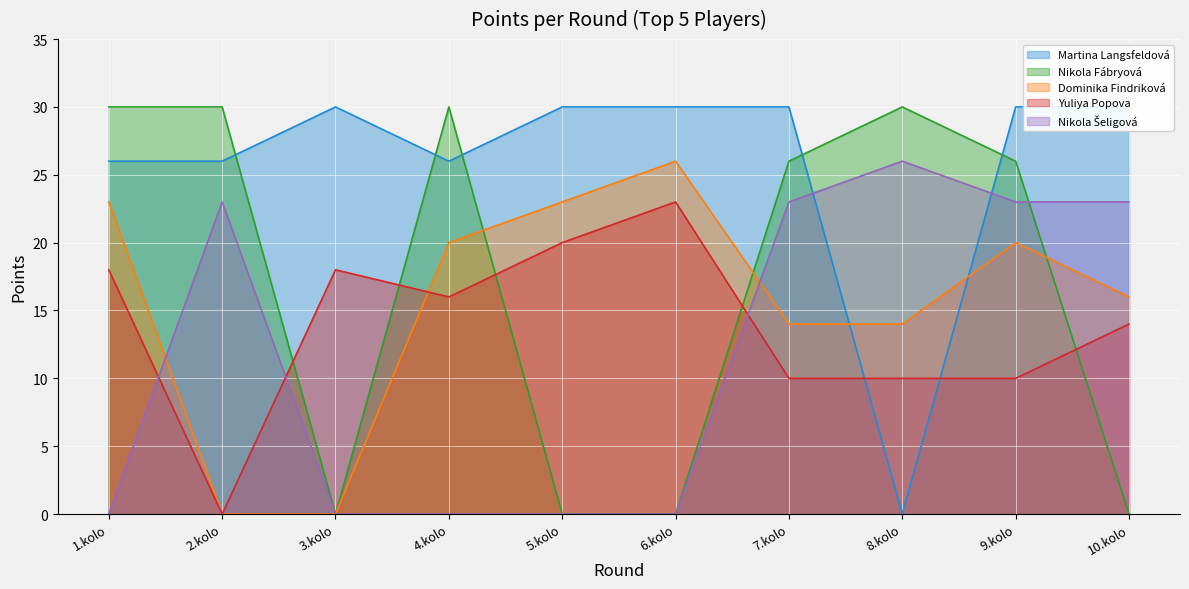

What is the difference between the highest and lowest values at 6.kolo?

30